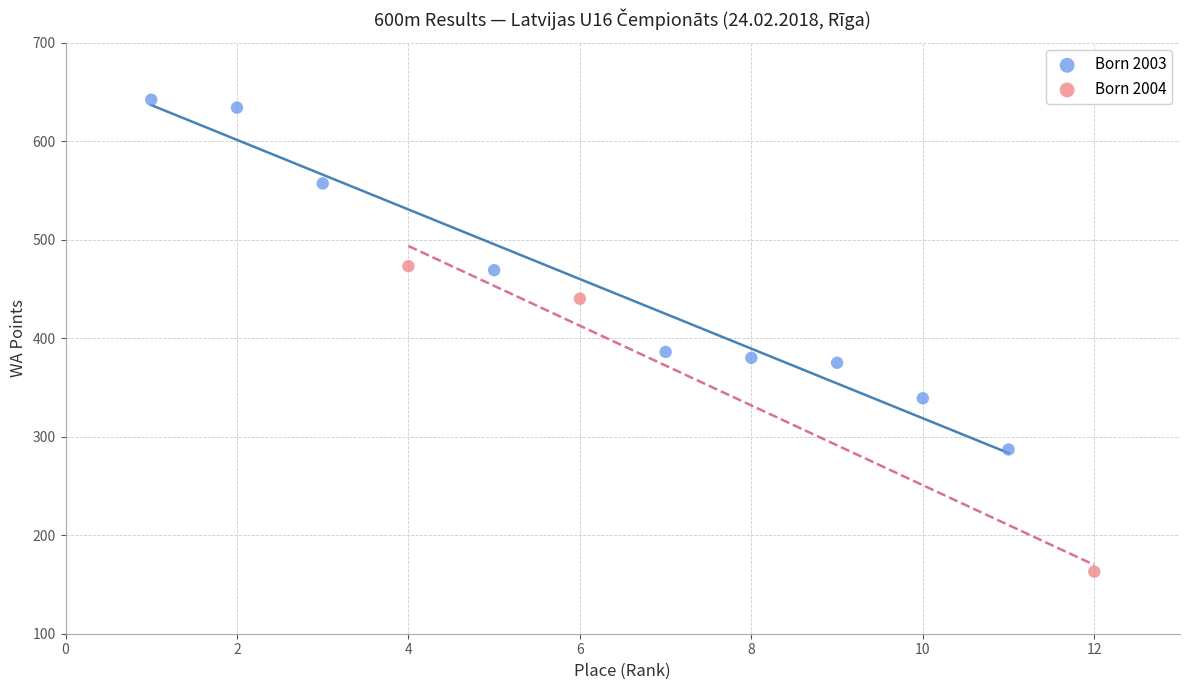

Which series contains the lowest Y value?

Born 2004